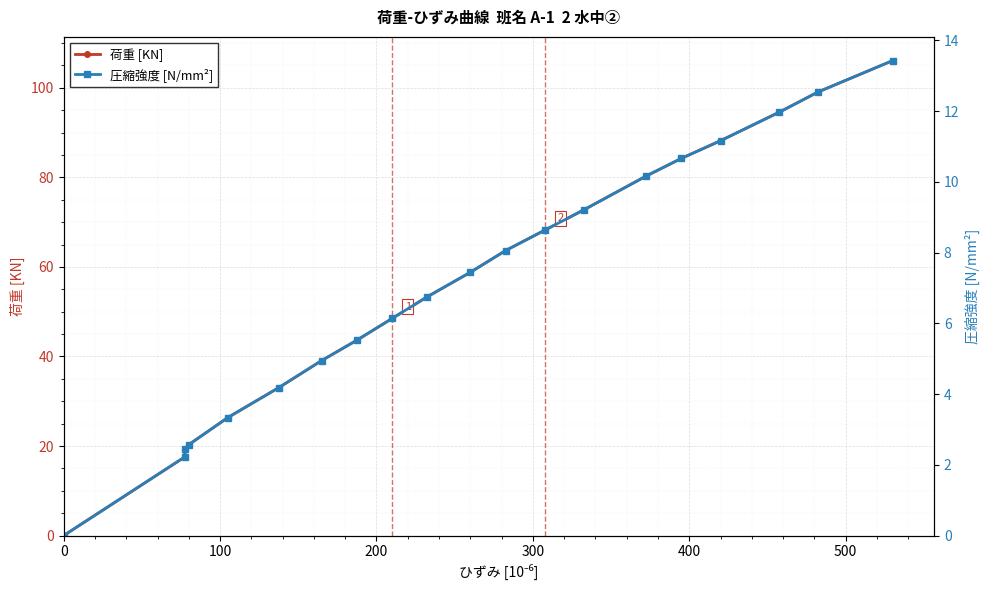

Rank the series by their average value, from highest to lowest.

荷重 [KN], 圧縮強度 [N/mm²]